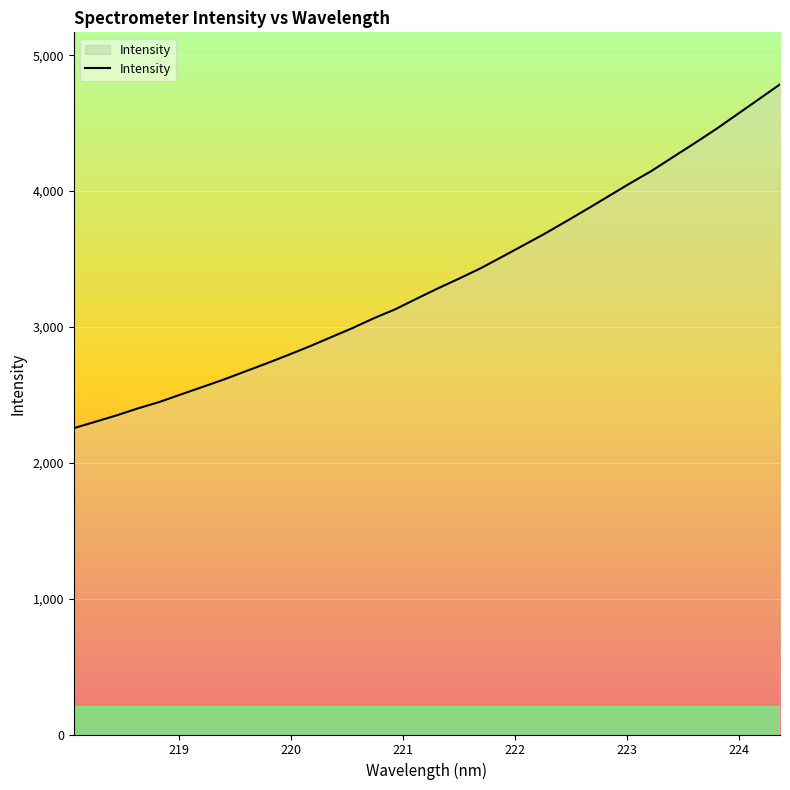

What is the difference between the maximum and minimum values?

2530.9